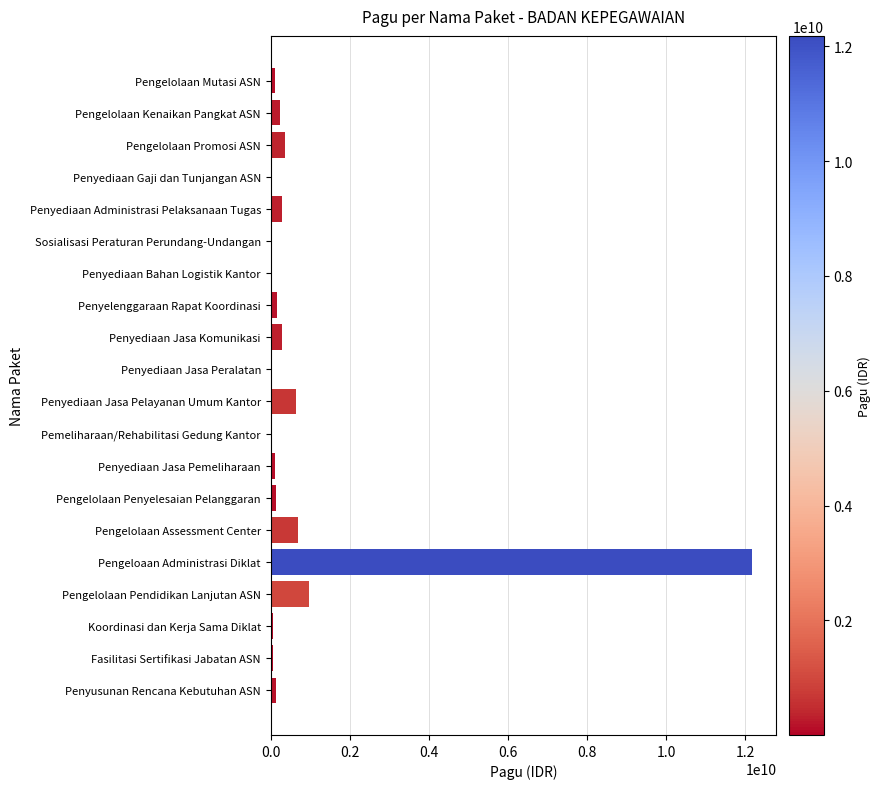

The value at Pengelolaan Promosi ASN is 353790900. True or false?

True